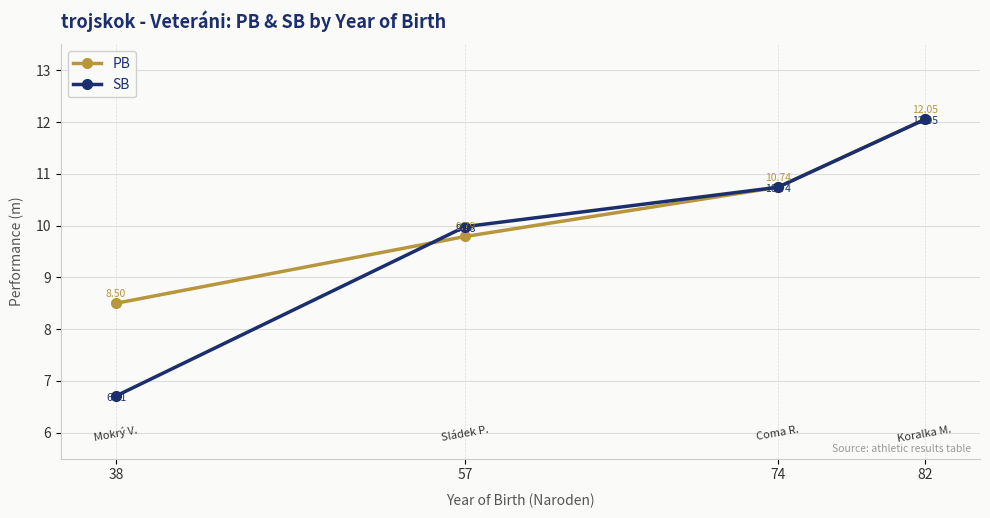

At which label does PB first exceed 10?

74